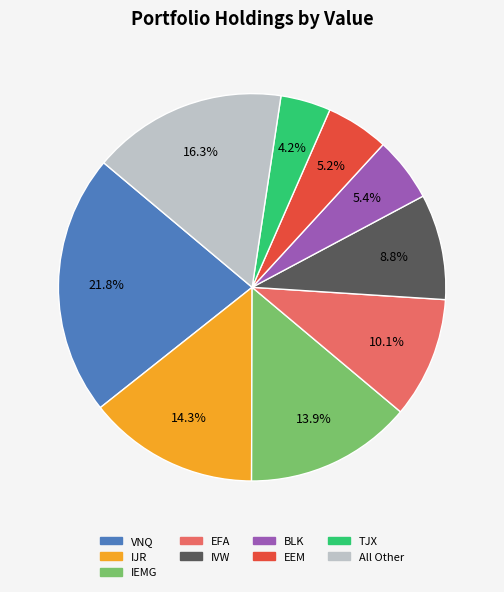

Is there a majority slice in this chart?

No